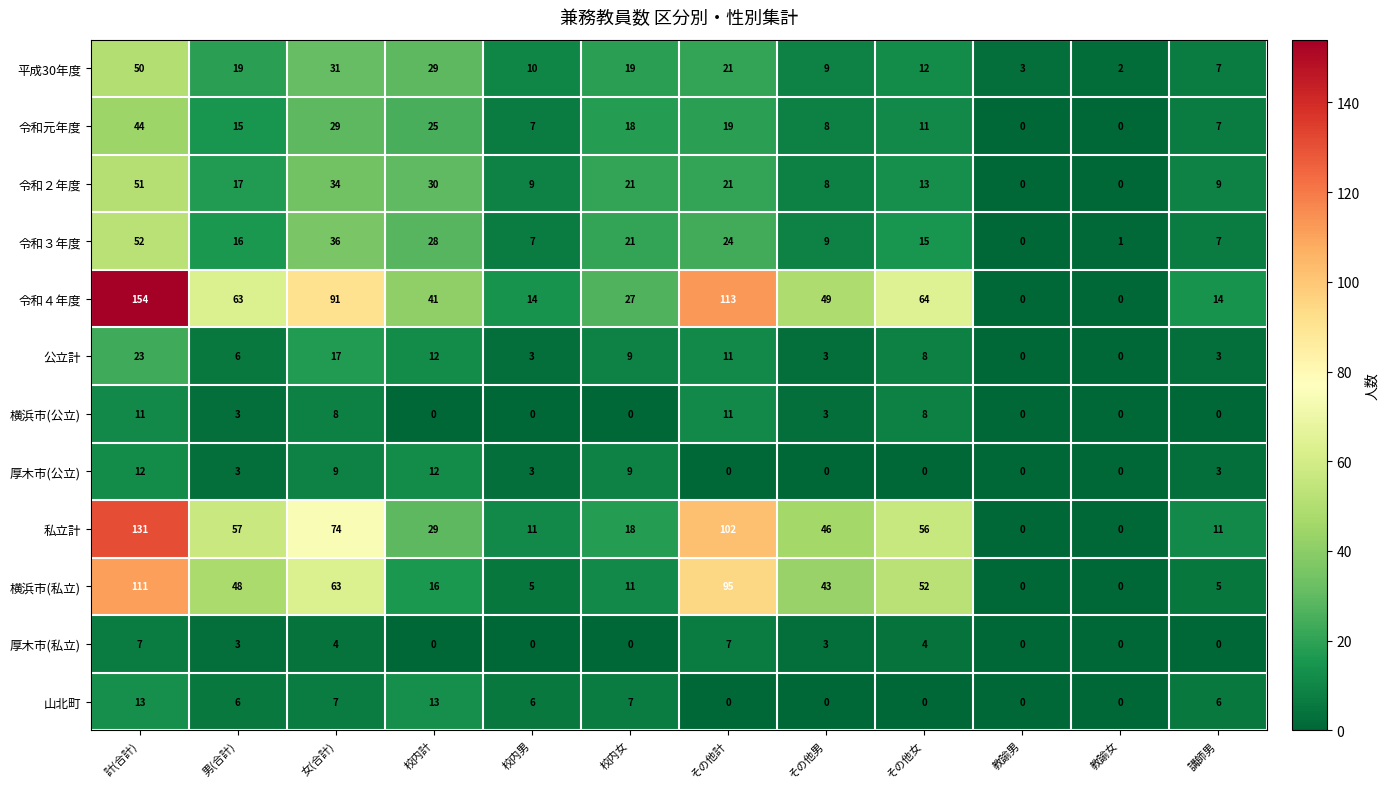

Count the 横浜市(公立) values in the range 0 to 8.

10